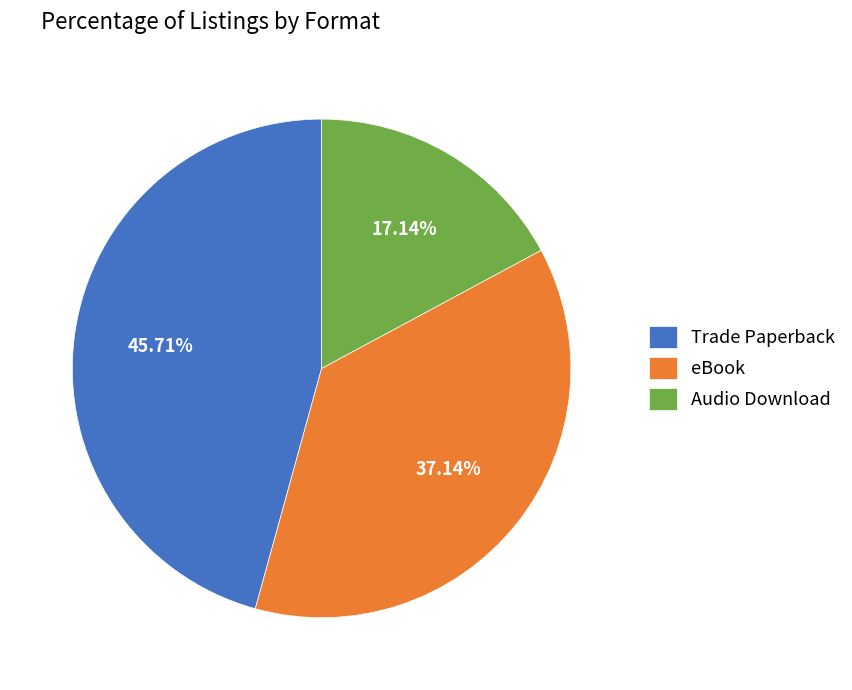

How many slices are in this pie chart?

3